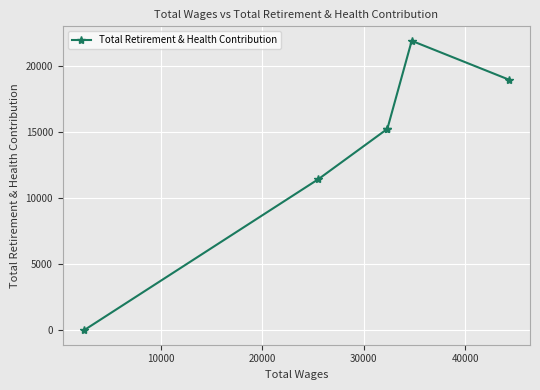

How many interior local peaks (higher than both neighbors) does the data have?

1